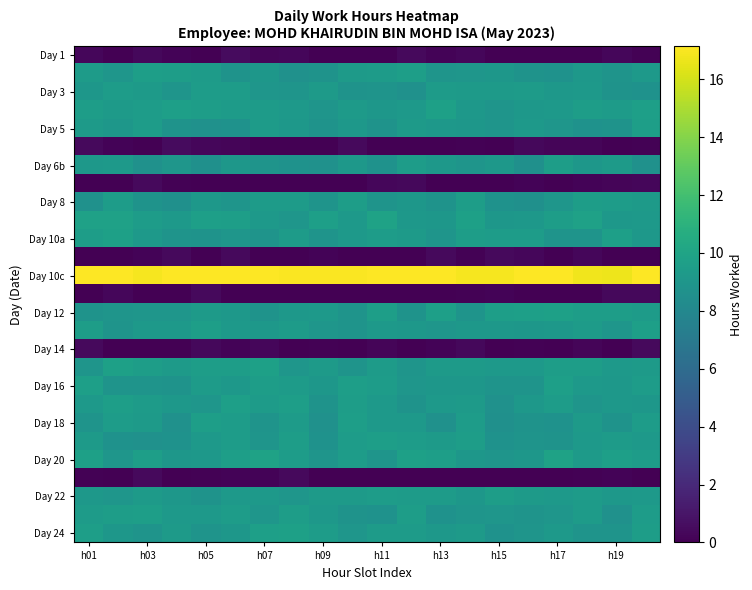

Which label corresponds to the largest value in the chart?

h01